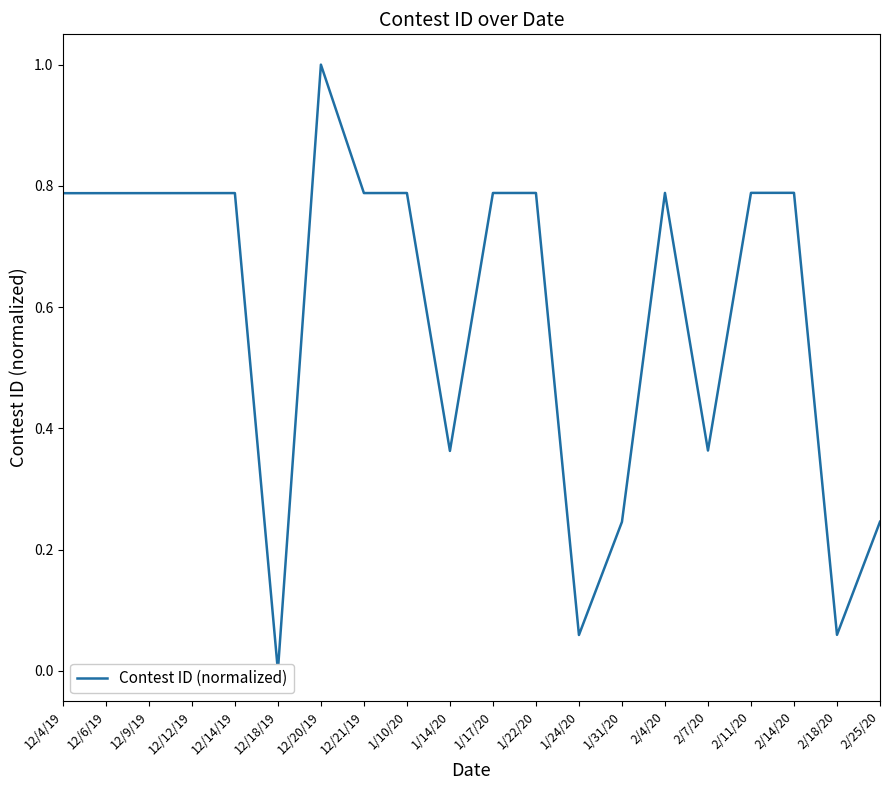

Reading left to right, extract all data points from this chart.

0.8	0.8	0.8	0.8	0.8	0.0	1.0	0.8	0.8	0.4	0.8	0.8	0.1	0.2	0.8	0.4	0.8	0.8	0.1	0.2